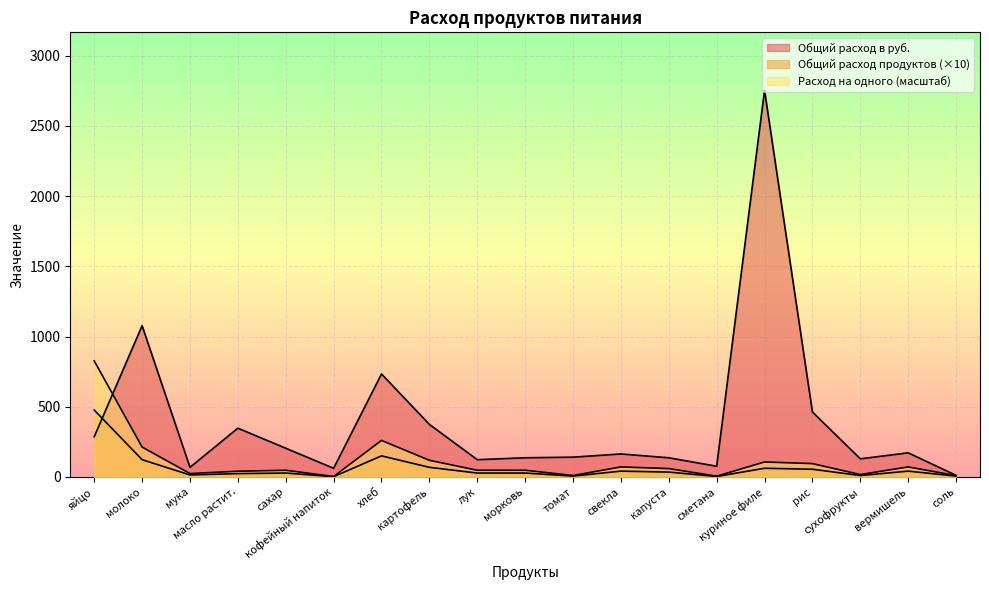

What is the average value of the Расход на одного series?

108.7